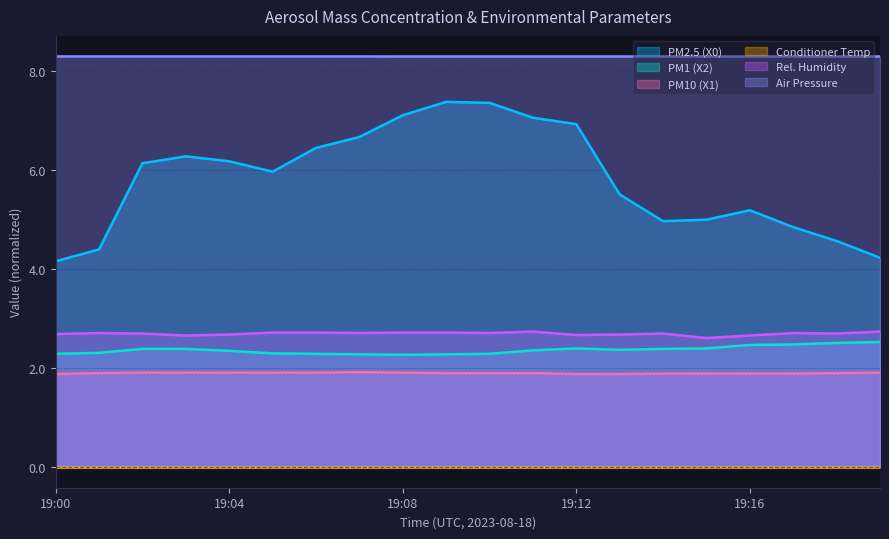

Which label corresponds to the largest value in the chart?

19:00